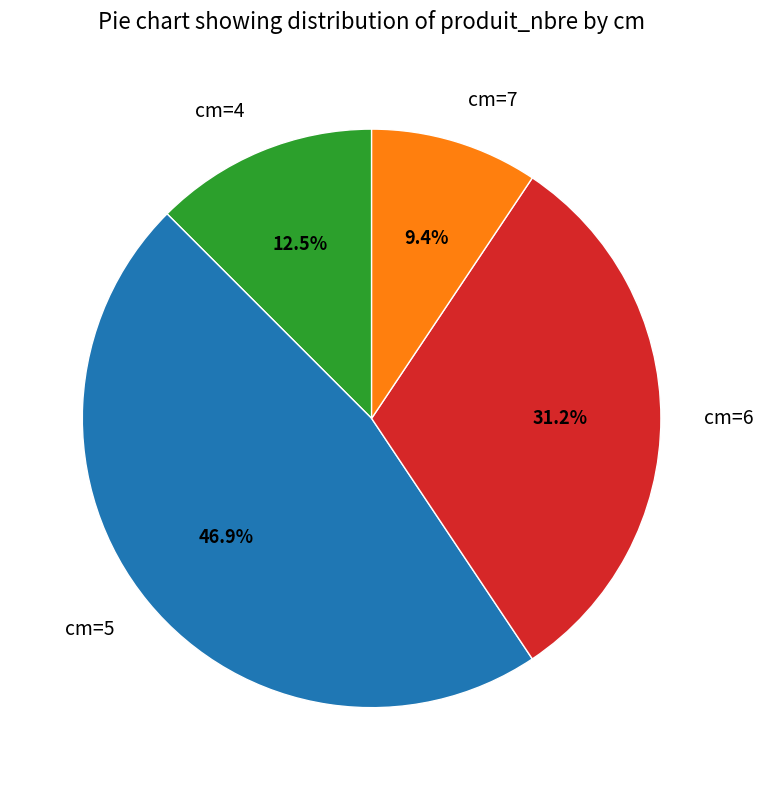

What is the largest slice in the pie chart?

cm=5